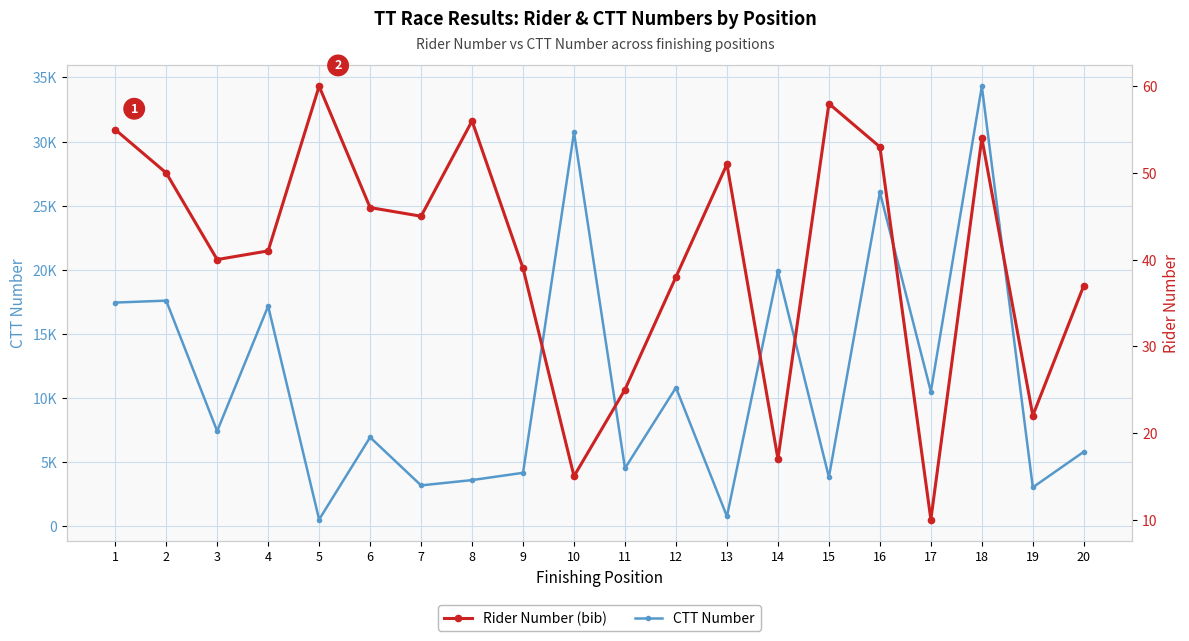

At how many categories does at least one series exceed 26609?

2